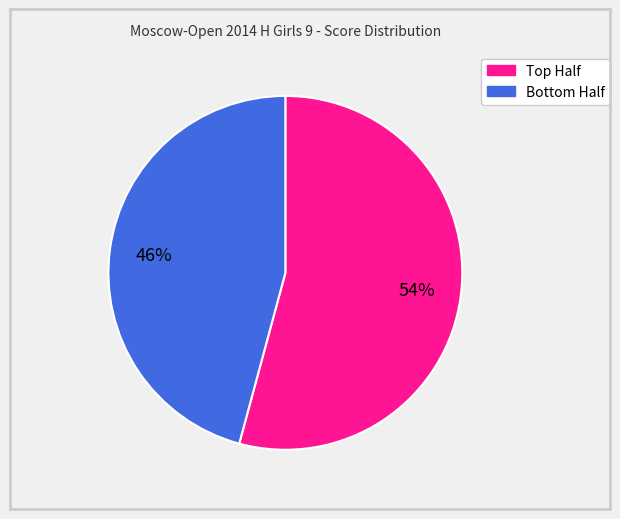

To the nearest percent, what is the difference between the largest and smallest slice percentages?

8%